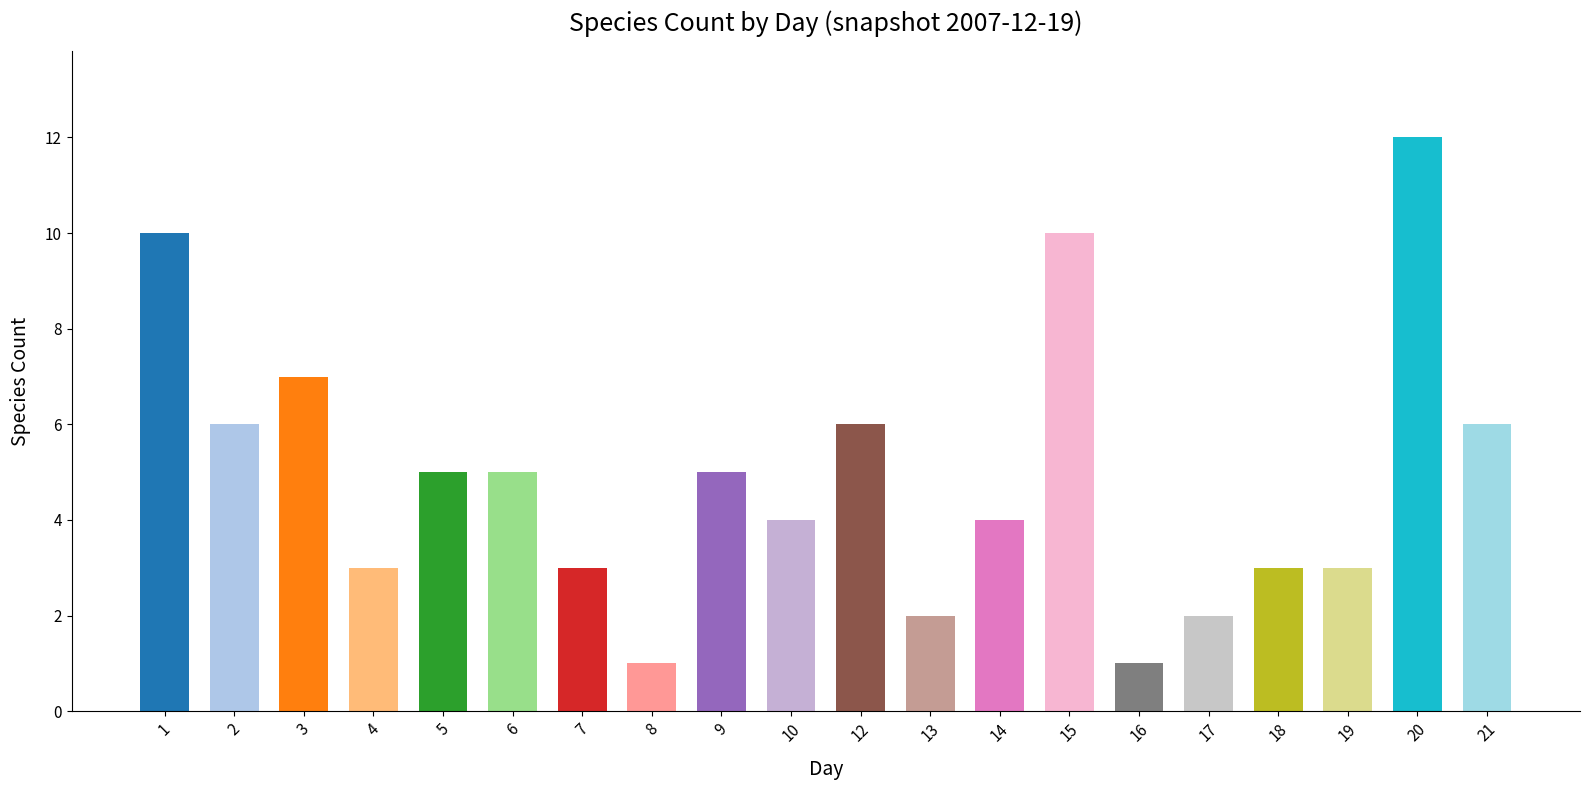

The chart shows a value of 3 at 17. True or false?

False